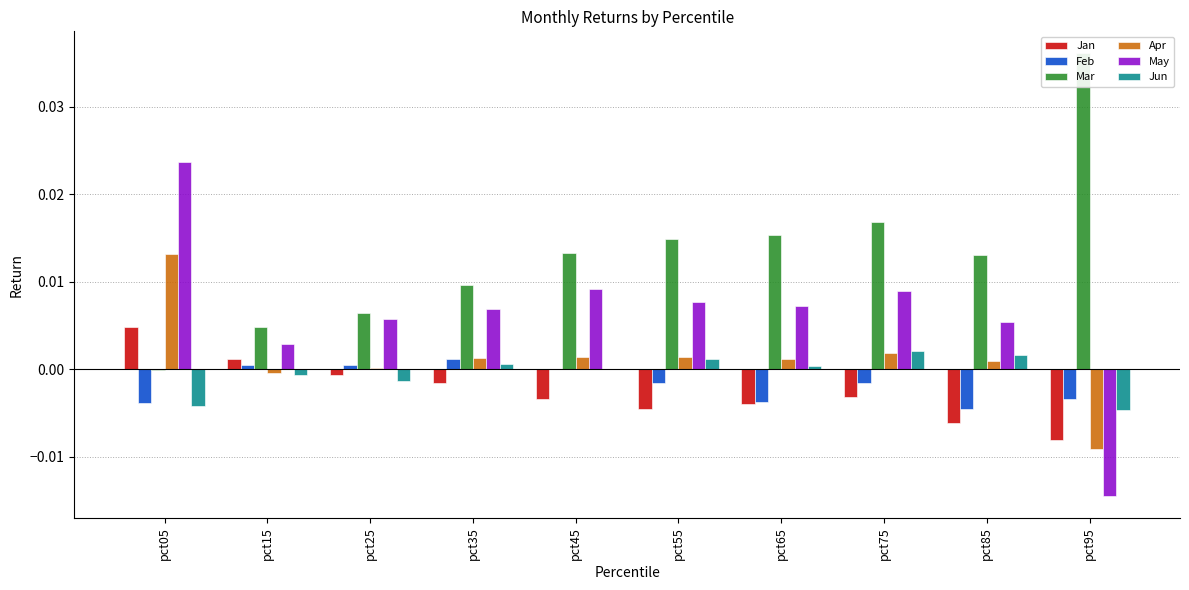

Where does the Jun series first go above 0?

pct35